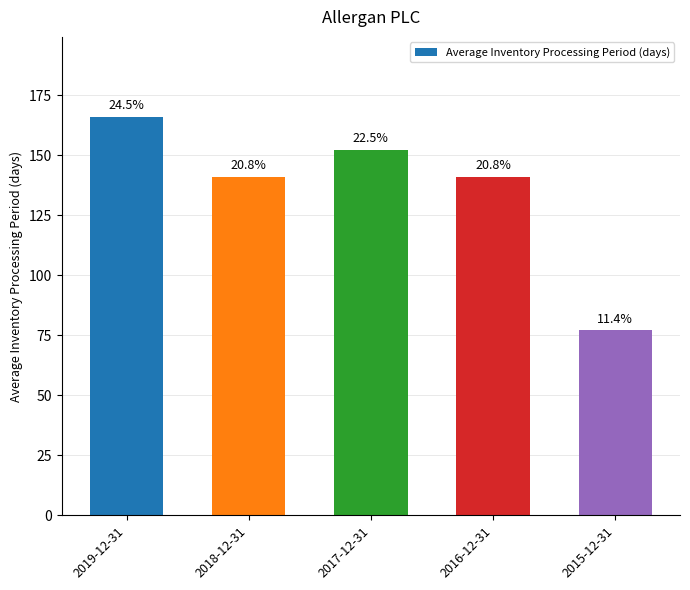

How many bars are there in total?

5